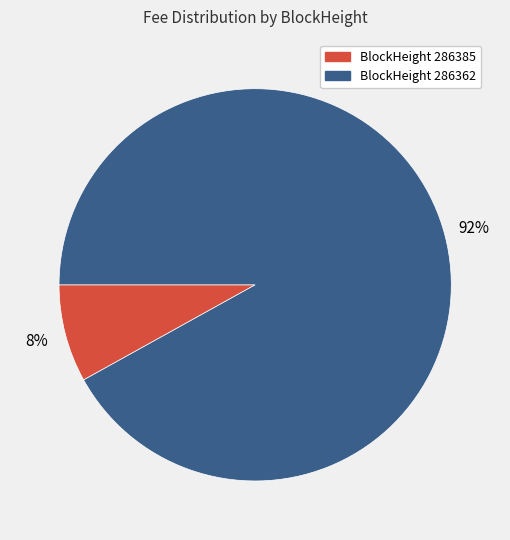

How many segments does this pie chart have?

2